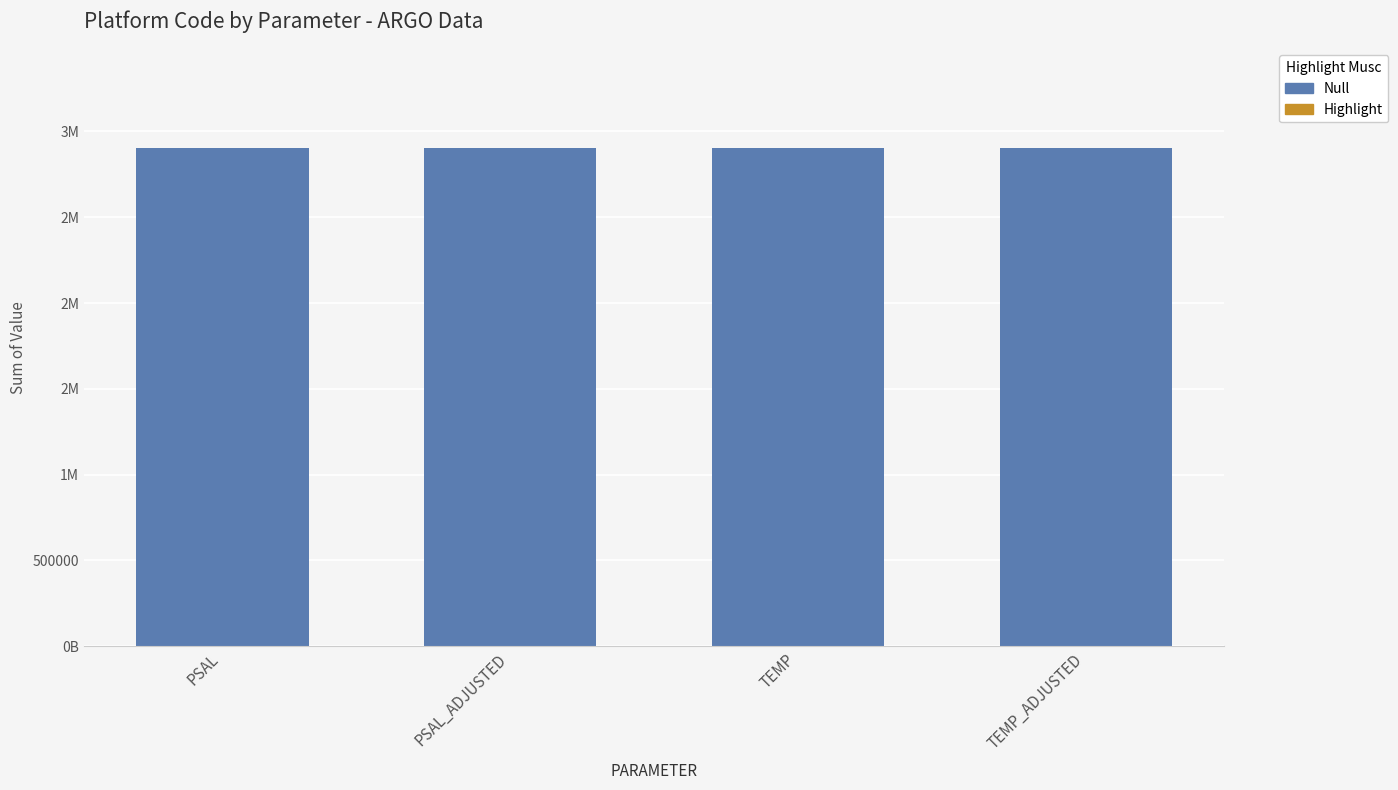

Which series has the widest spread of values?

Null